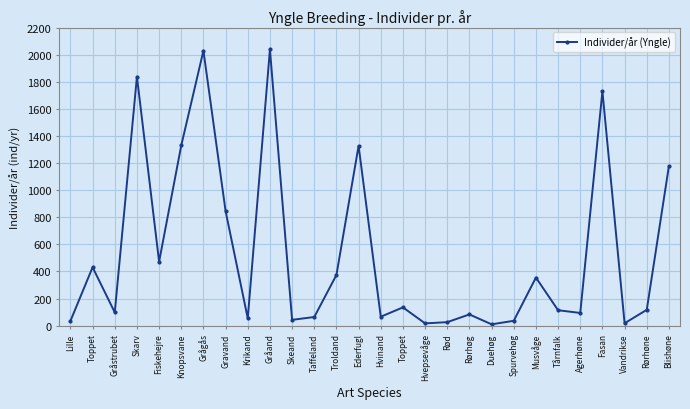

Is this an area chart (filled region under the line)?

No